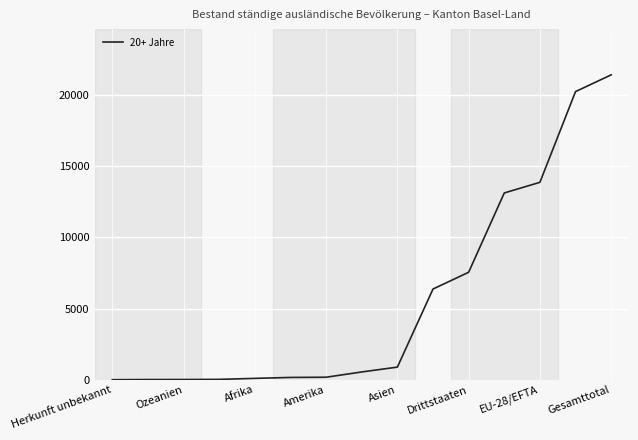

What is the maximum value shown in the chart?

21430